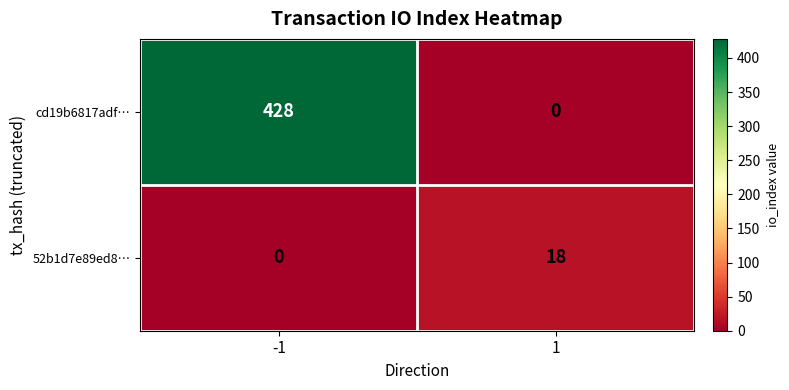

Which series has the largest range (max minus min)?

cd19b6817adf…